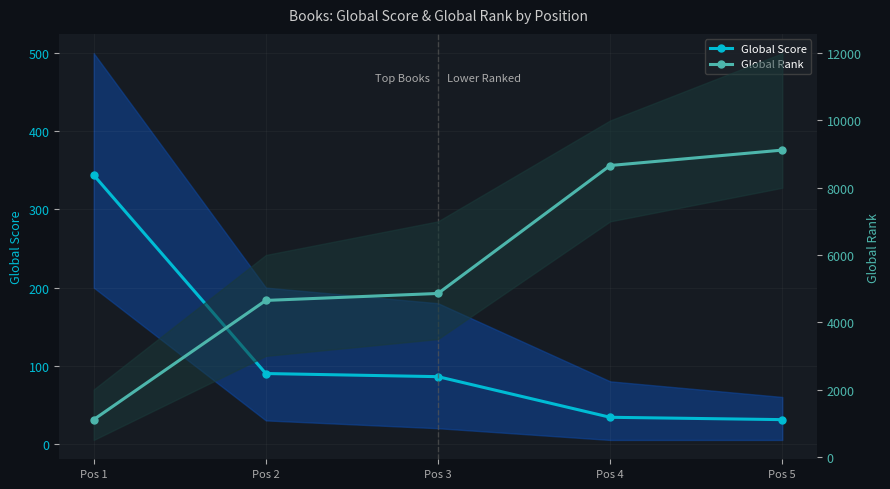

At how many categories does at least one series exceed 4635?

4